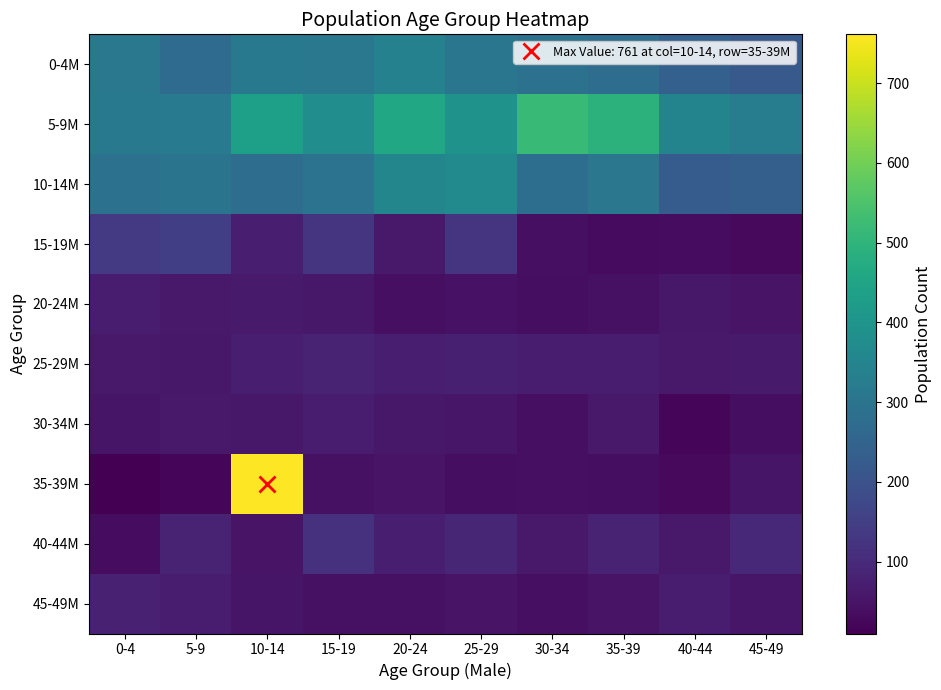

Which series has the widest spread of values?

35-39M